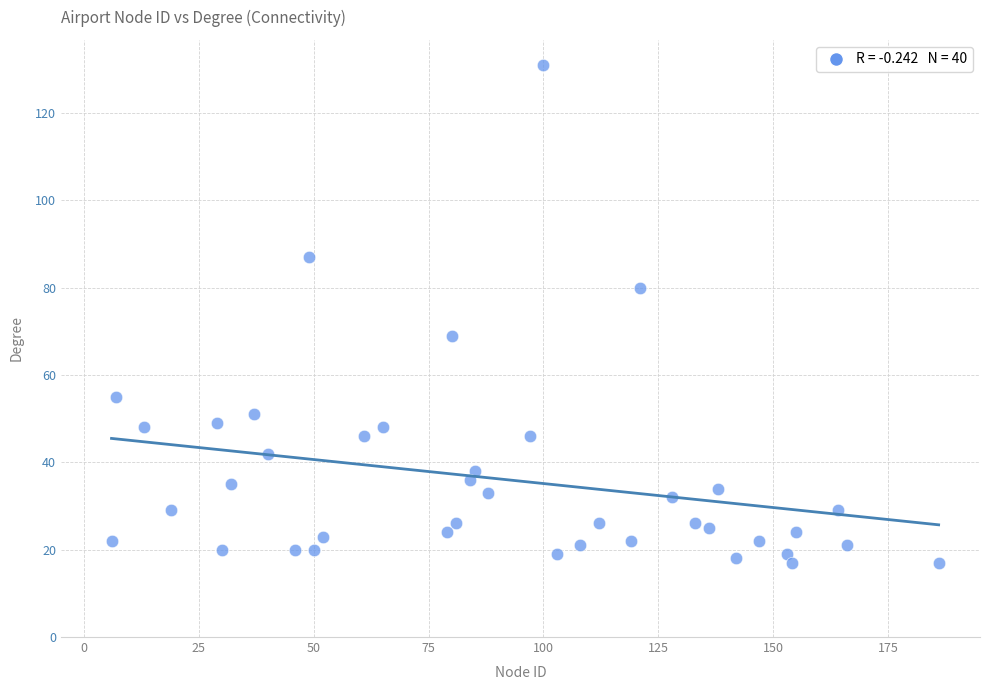

What is the range of X values (max minus min)?

180